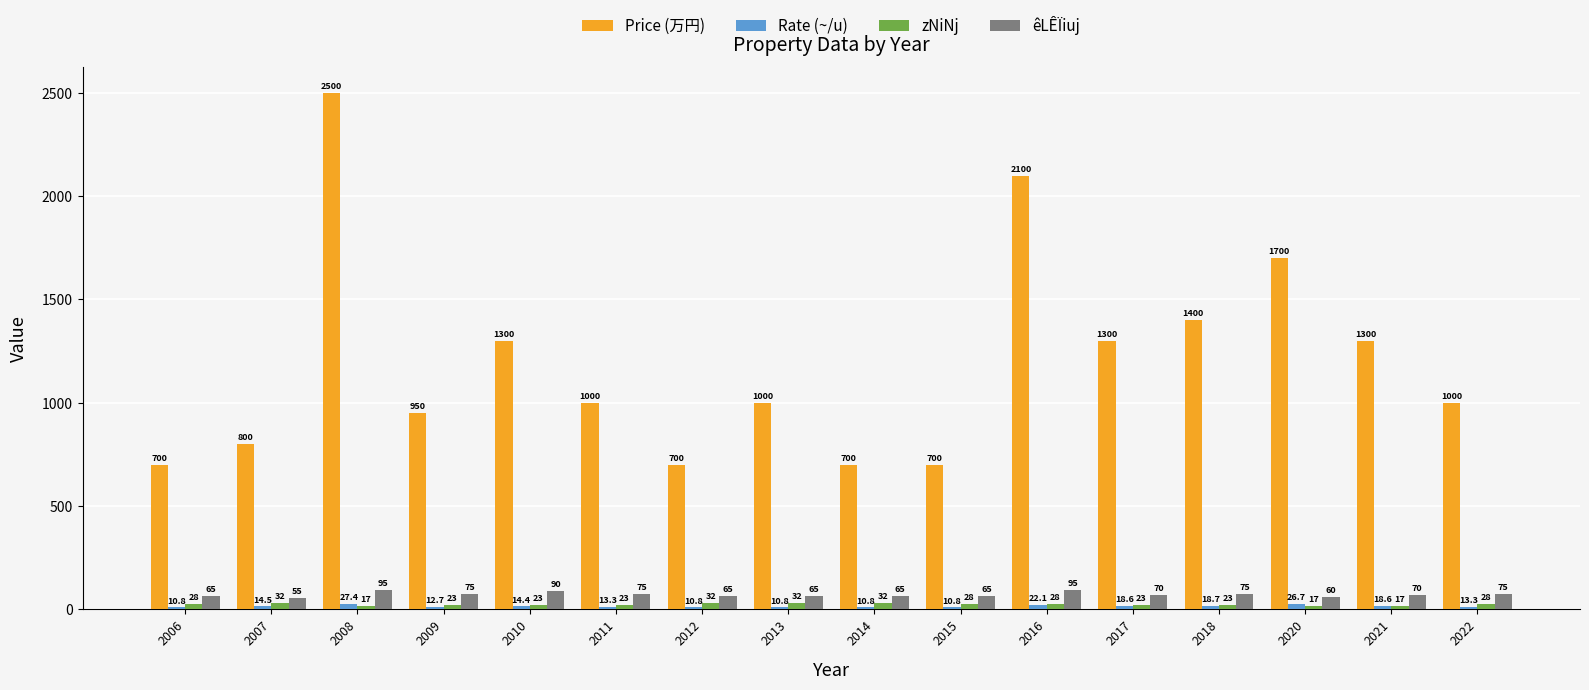

How many distinct data groups are displayed?

4